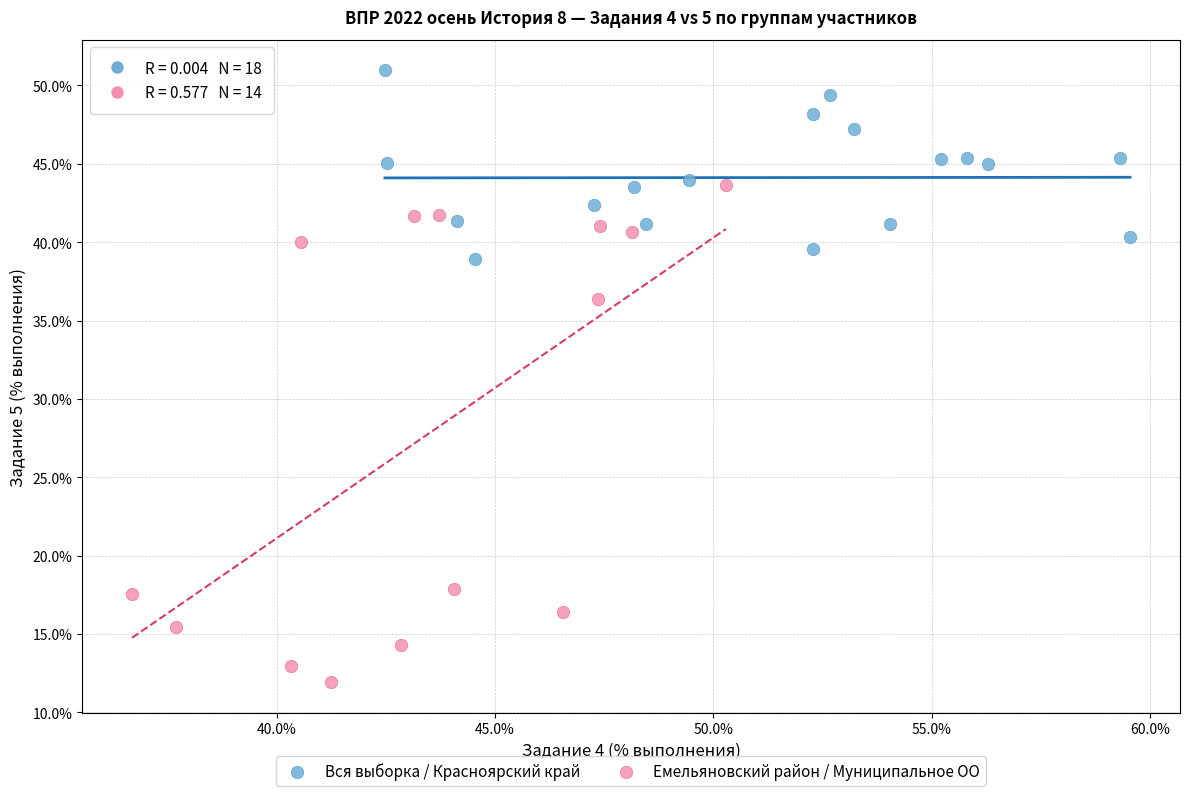

Which series contains the lowest Y value?

Емельяновский район / Муниципальное ОО